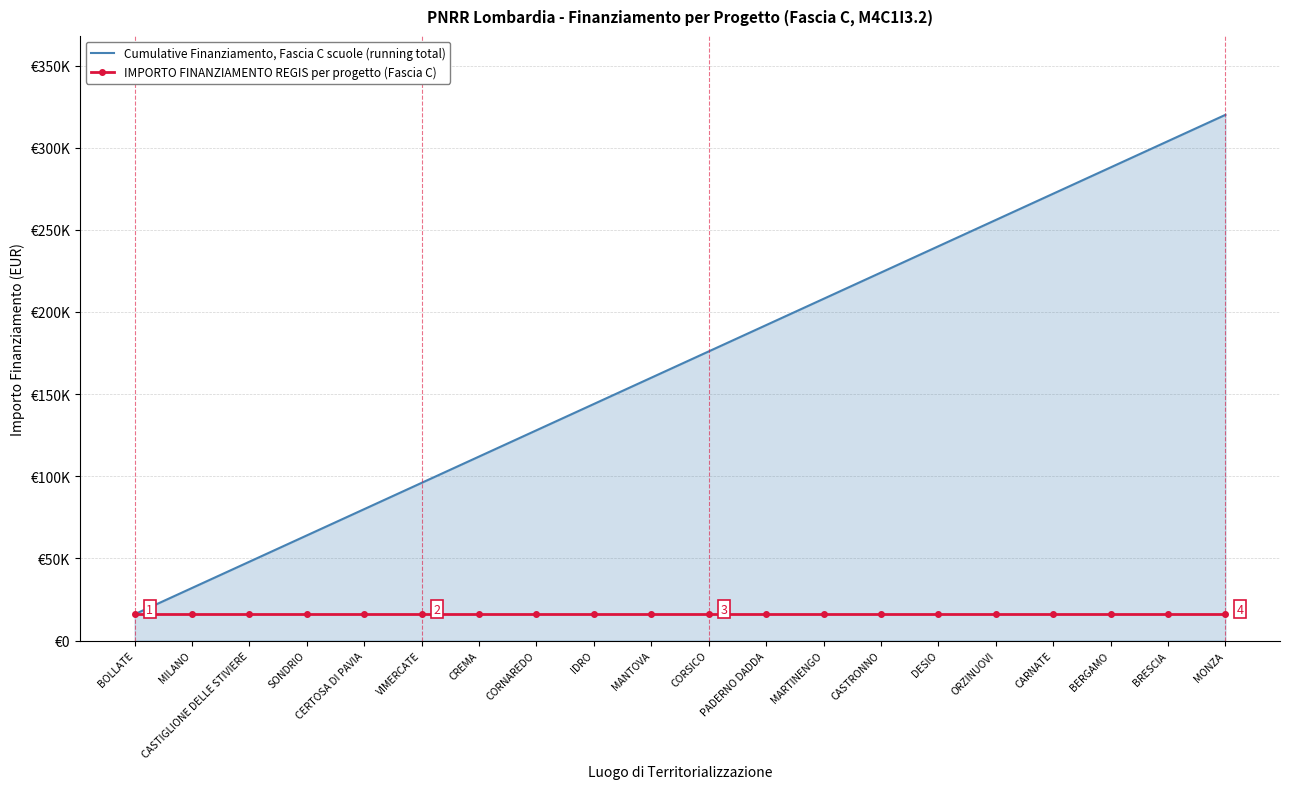

What are all the series names shown in the legend?

Cumulative Finanziamento, Fascia C scuole (running total), IMPORTO FINANZIAMENTO REGIS per progetto (Fascia C)